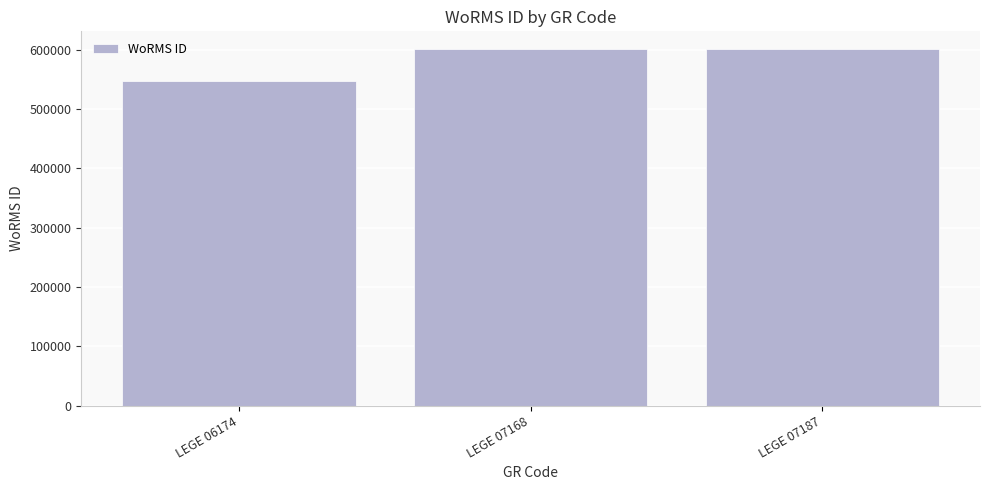

The chart shows a value of 319876 at LEGE 07187. True or false?

False